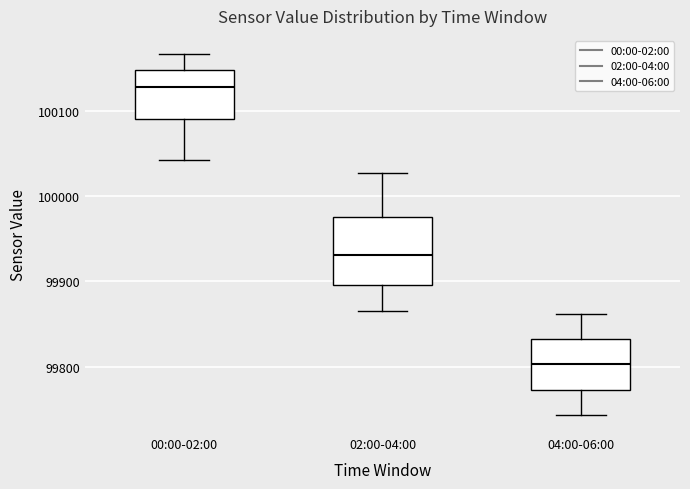

Where is the upper edge of the box for 00:00-02:00 on the y-axis? The values are not printed on the chart, so give them approximately, as read against the axis.

100150